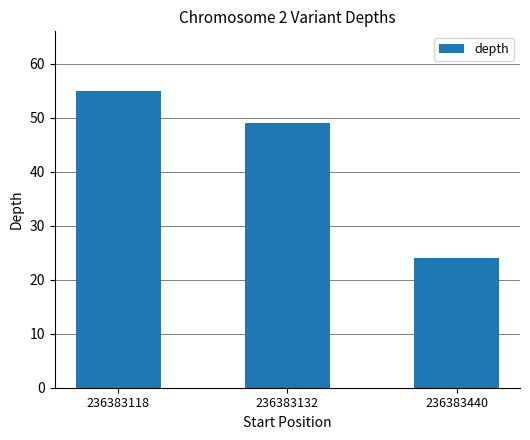

What is the value of the 2nd bar from the left?

49